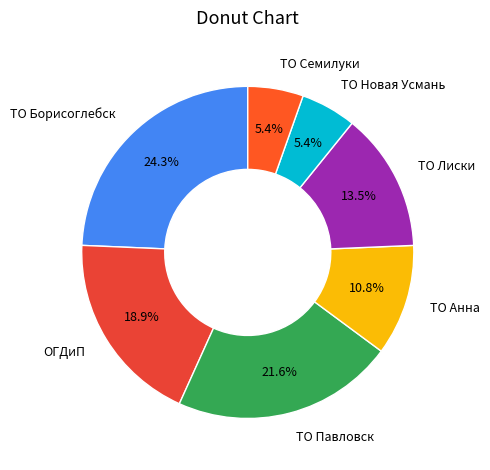

Combined, what portion of the pie is ОГДиП and ТО Лиски?

32.4%